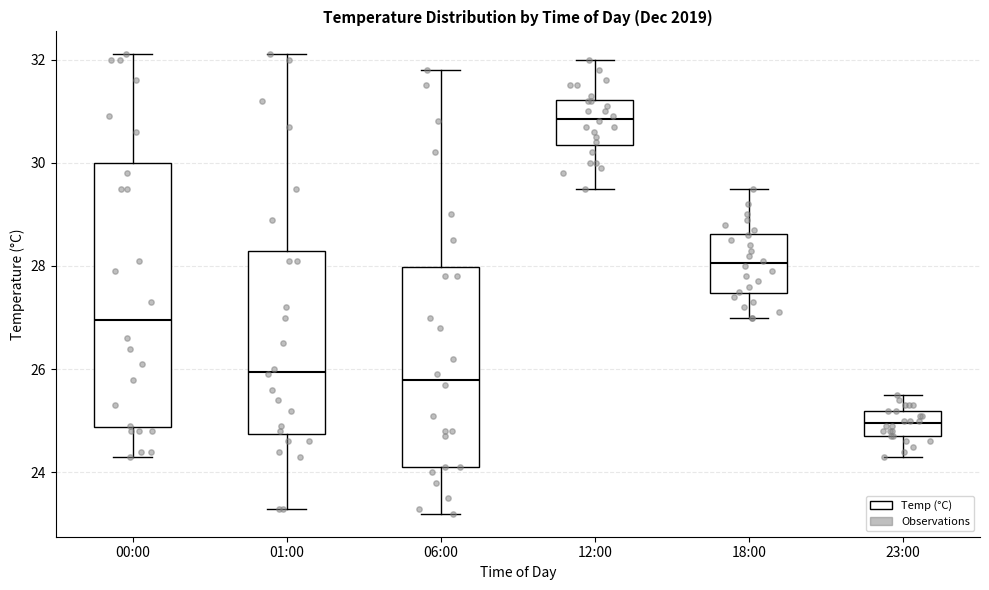

Which box has the highest median line?

12:00